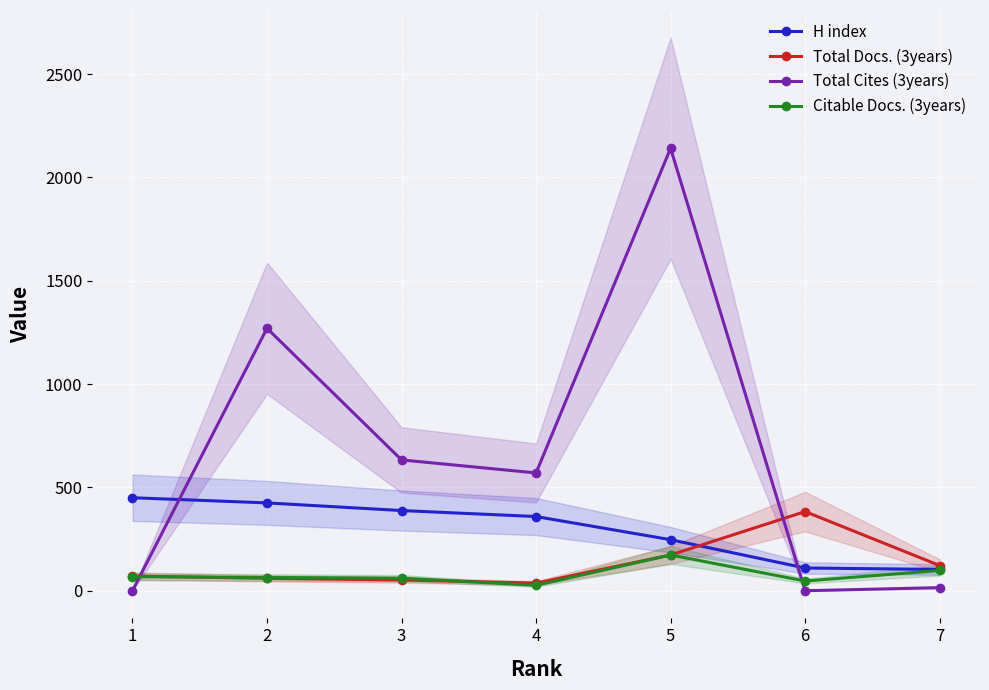

What is the value of the Total Cites (3years) point at the 2nd from the left?

1270